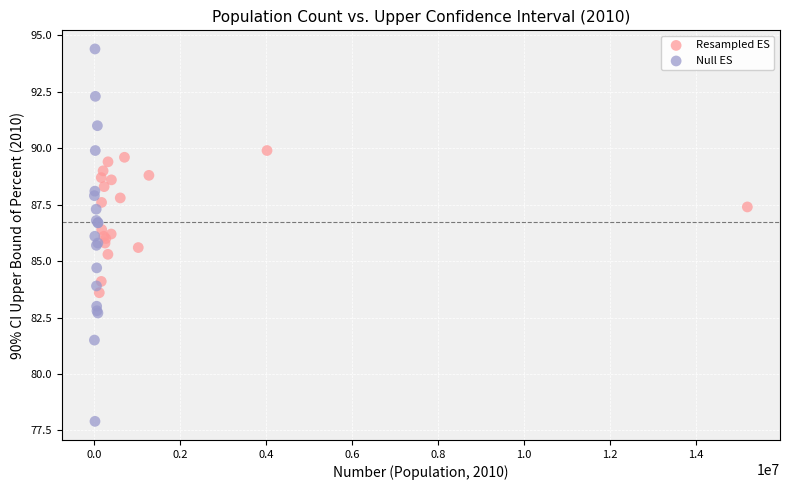

Which series reaches the maximum Y coordinate?

Null ES